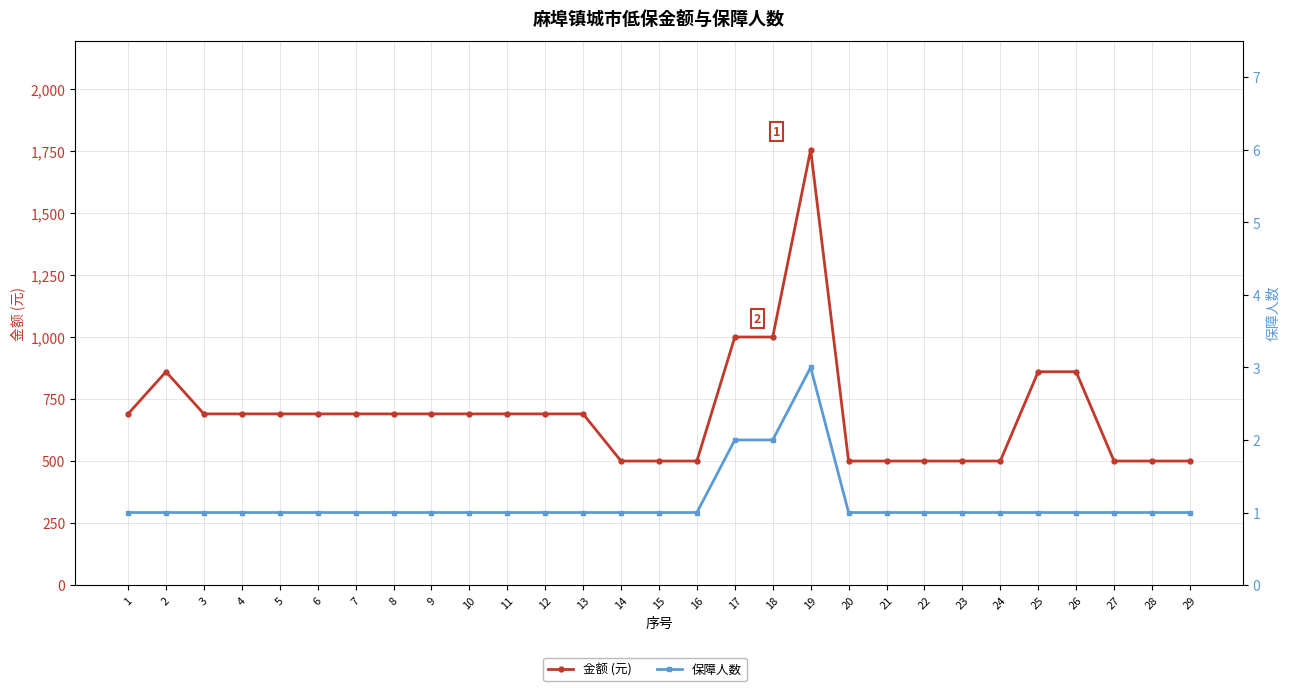

At which category is the sum across all series the highest?

19